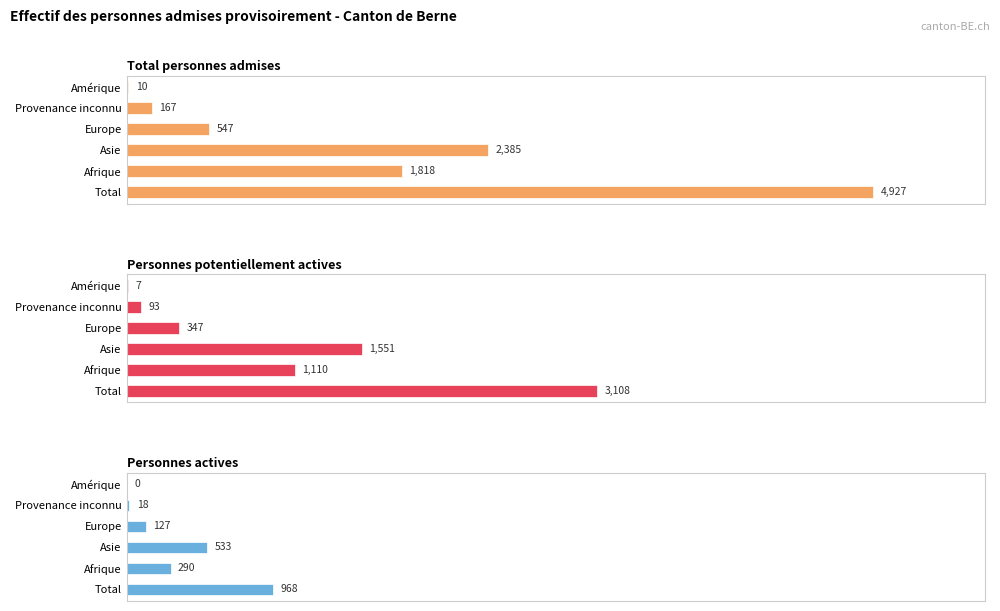

True or false: Personnes actives has a value of 446 at Total.

False